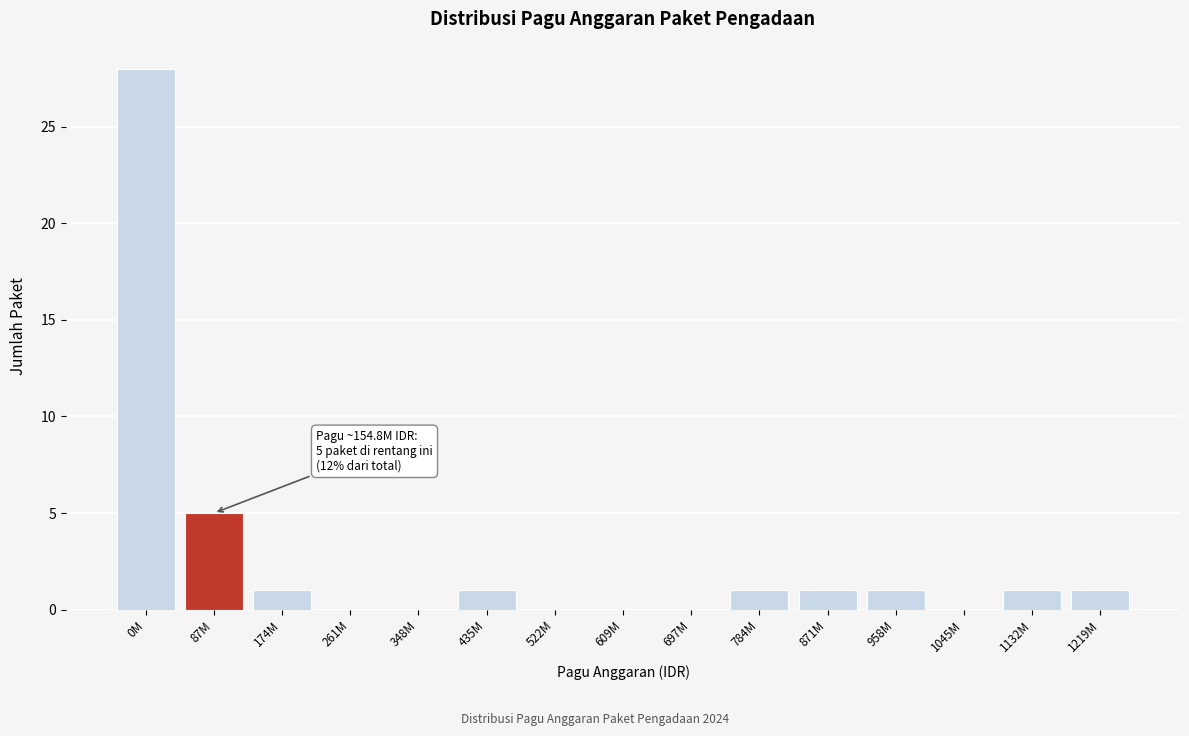

Reading left to right, what are all the values shown in this chart?

0M=28	87M=5	174M=1	261M=0	348M=0	435M=1	522M=0	609M=0	697M=0	784M=1	871M=1	958M=1	1045M=0	1132M=1	1219M=1